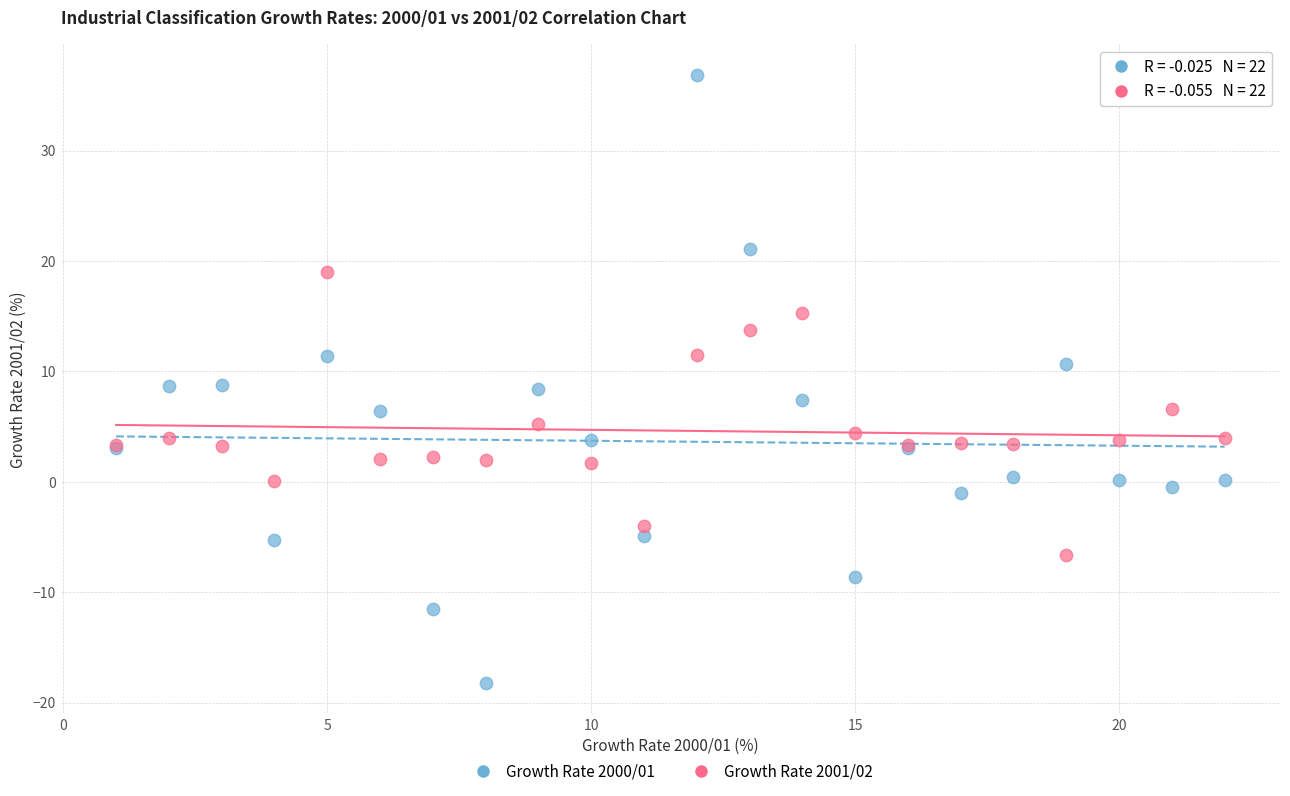

Which series has the widest spread of Y values?

Growth Rate 2000/01